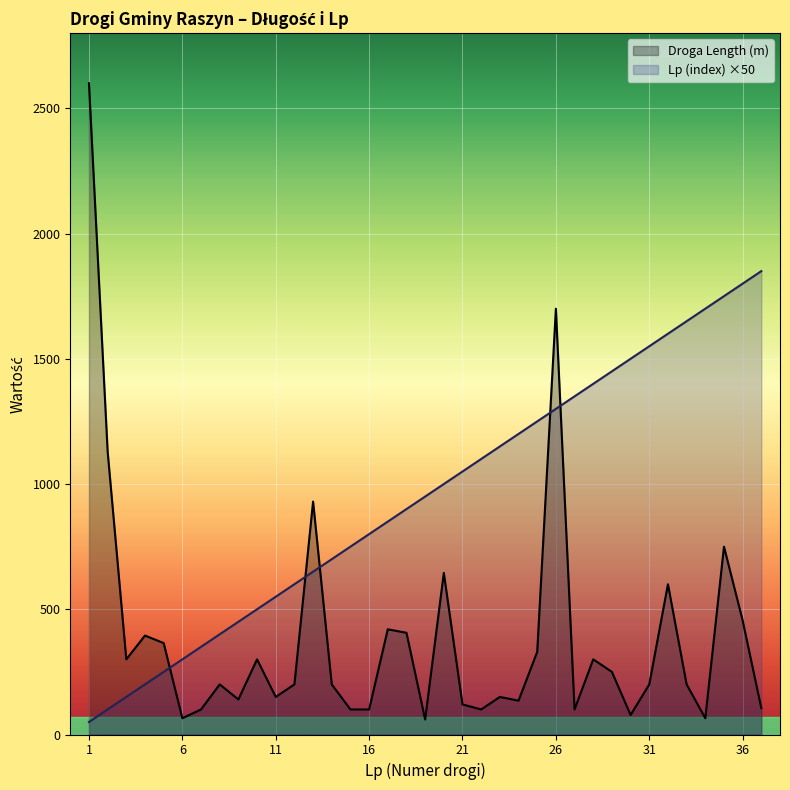

What is the sum of all Lp (index) values?

35150